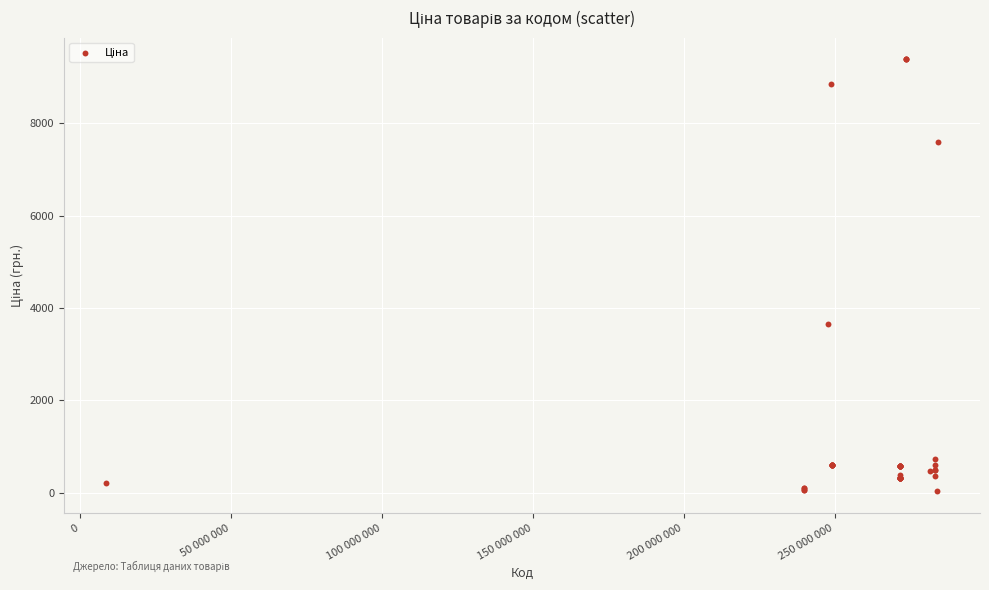

What Y value in the scatter plot is closest to 4708?

3646.5